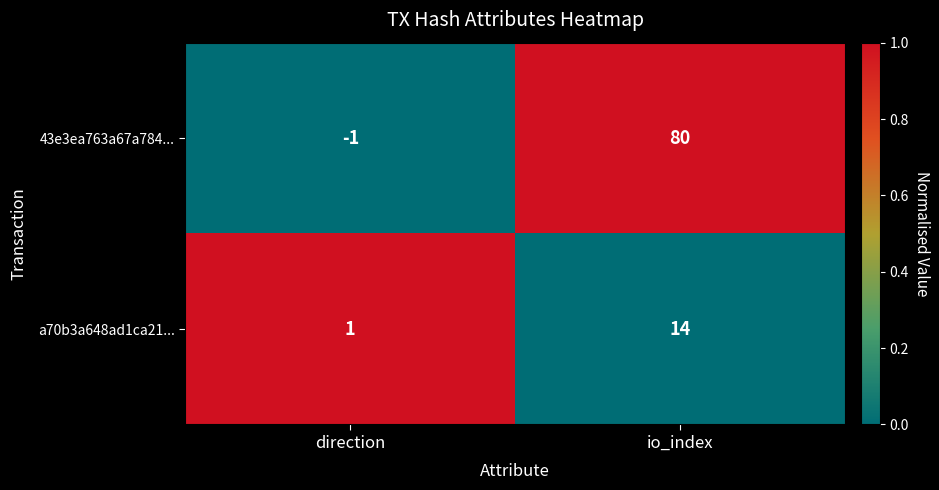

What is the average value of the 43e3ea763a67a784... series?

40